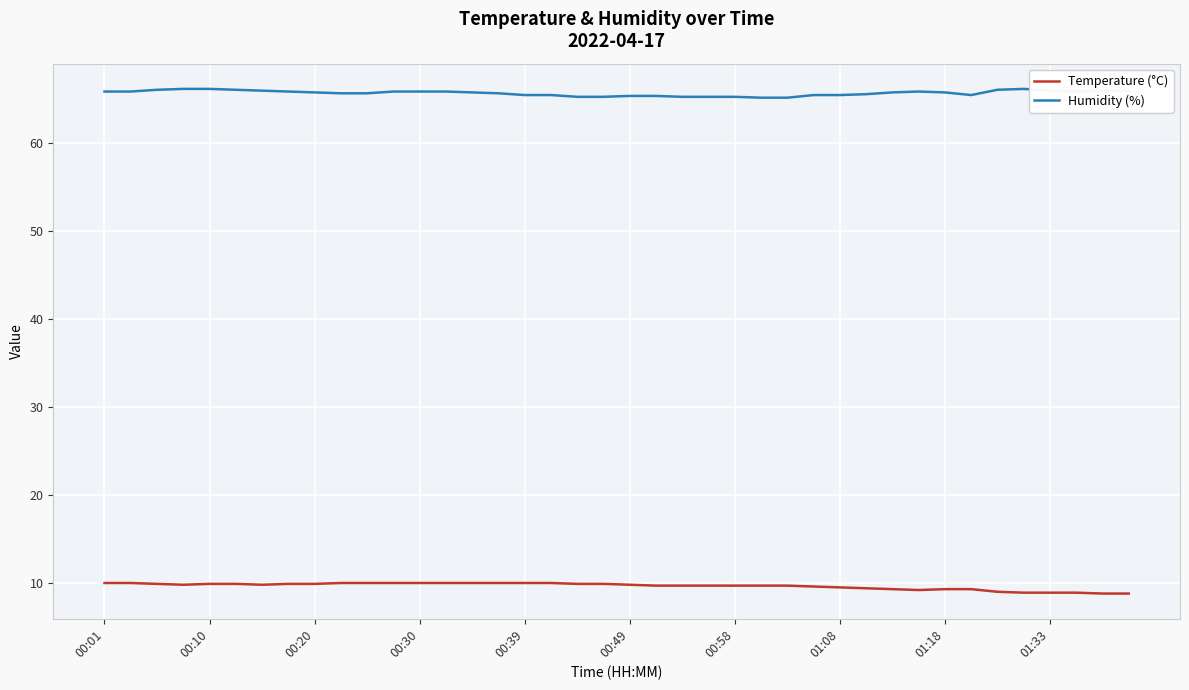

True or false: Humidity (%) and Temperature (°C) cross at least once.

False